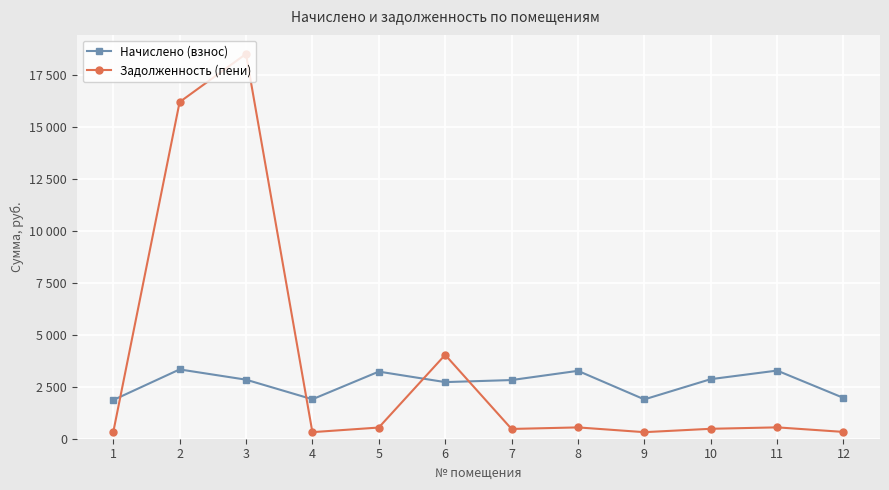

Is the value of Начислено (взнос) at 7 greater than the value of Задолженность (пени) at 8?

Yes